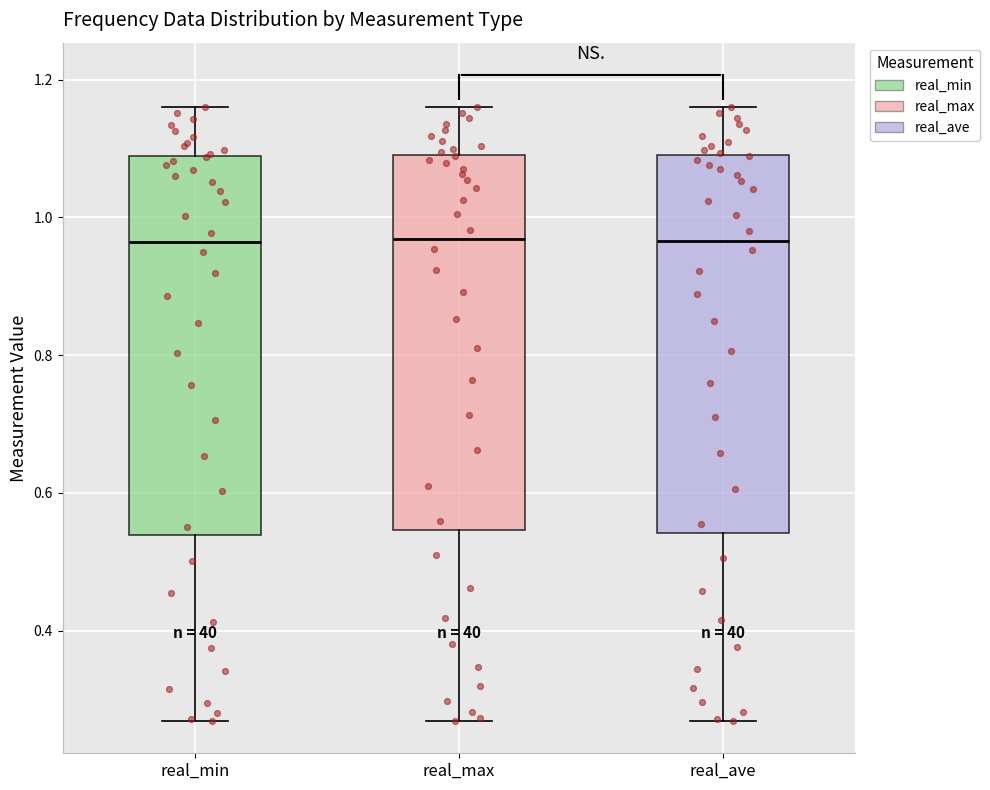

Reading left to right, read every box against the y-axis: the position of its median line, the range the box covers, and the ends of its whiskers. The values are not printed on the chart, so give them approximately, as read against the axis.

real_min: median 0.96, box 0.54 to 1.08, whiskers 0.26 to 1.16
real_max: median 0.96, box 0.54 to 1.10, whiskers 0.26 to 1.16
real_ave: median 0.96, box 0.54 to 1.10, whiskers 0.26 to 1.16